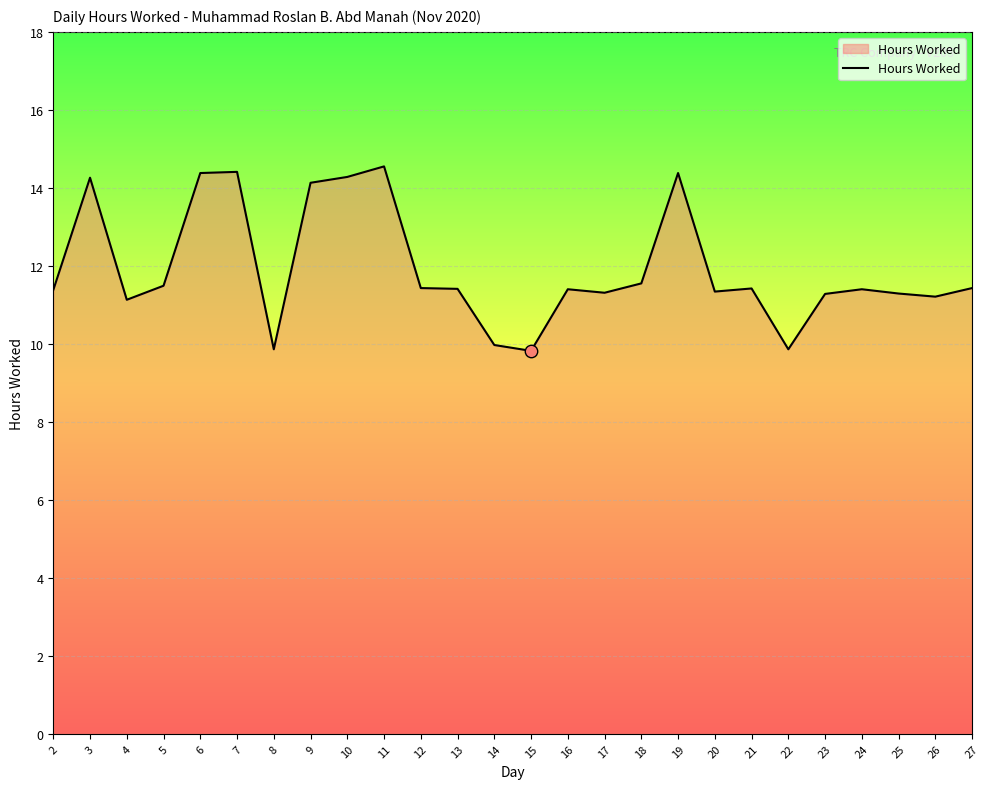

What is the change in value from 2 to 7?

+3.0